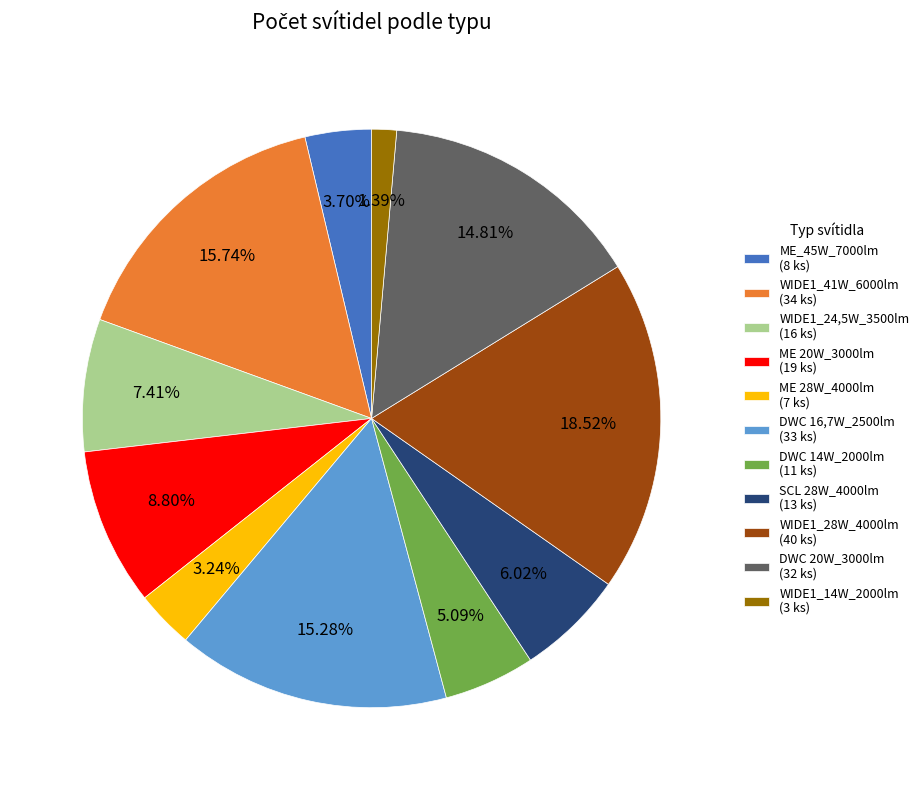

Combined, do WIDE1_41W_6000lm (34 ks) and ME_45W_7000lm (8 ks) account for over 50%?

No